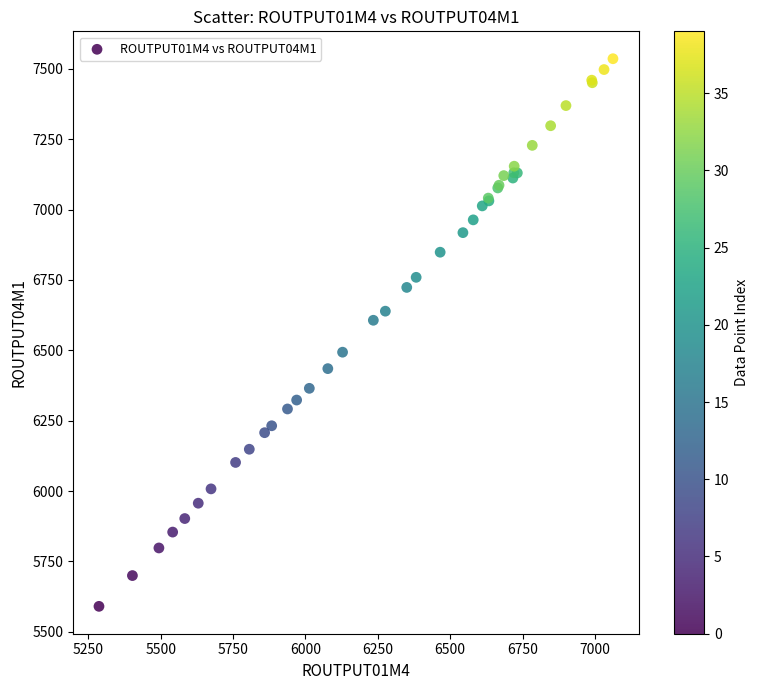

What Y value in the scatter plot is closest to 6563?

6606.8